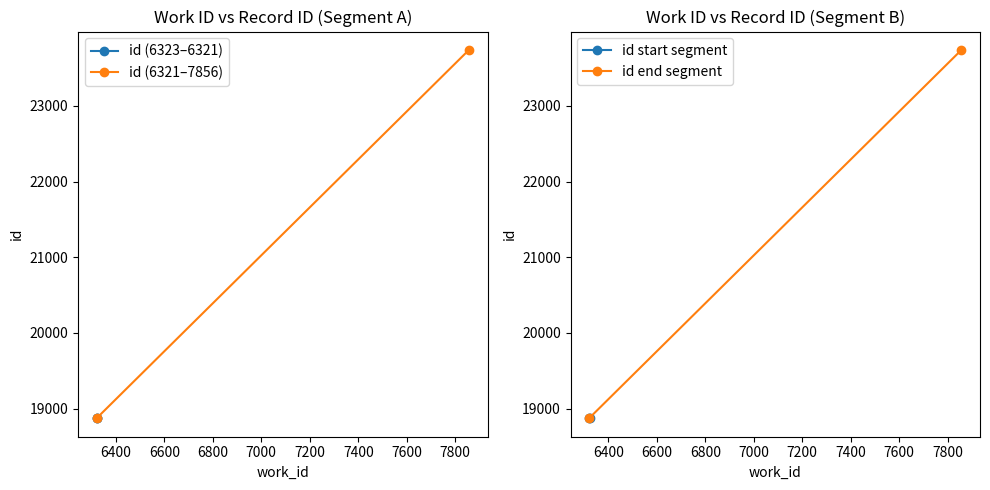

Reading left to right, transcribe all the data shown in this chart.

id (6323–6321): 18873	18874
id (6321–7856): 18874	23738
id start segment: 18873	18874
id end segment: 18874	23738